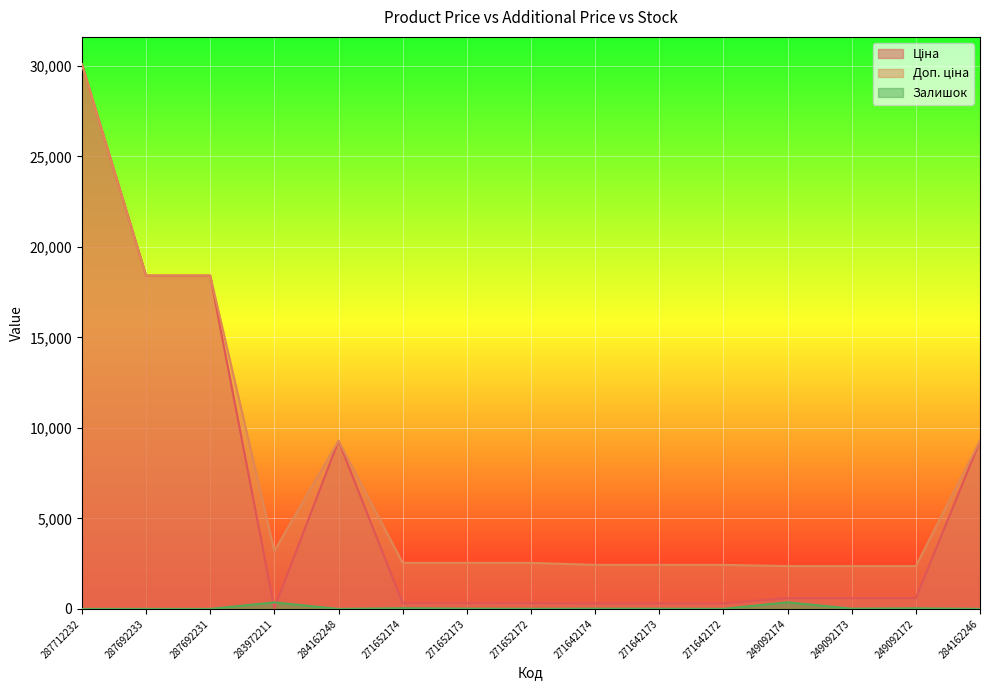

List the labels in order of Залишок value, largest first.

249092174, 283972211, 271652174, 249092172, 271652173, 271642174, 249092173, 271642173, 271652172, 271642172, 287712232, 287692233, 287692231, 284162248, 284162246